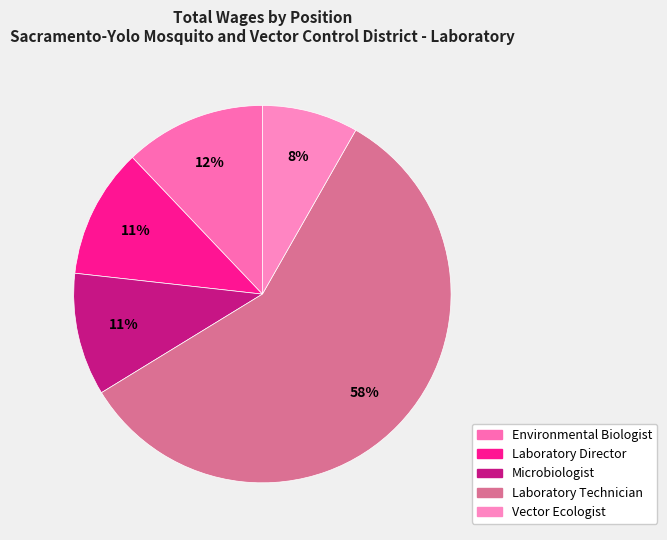

How many segments does this pie chart have?

5